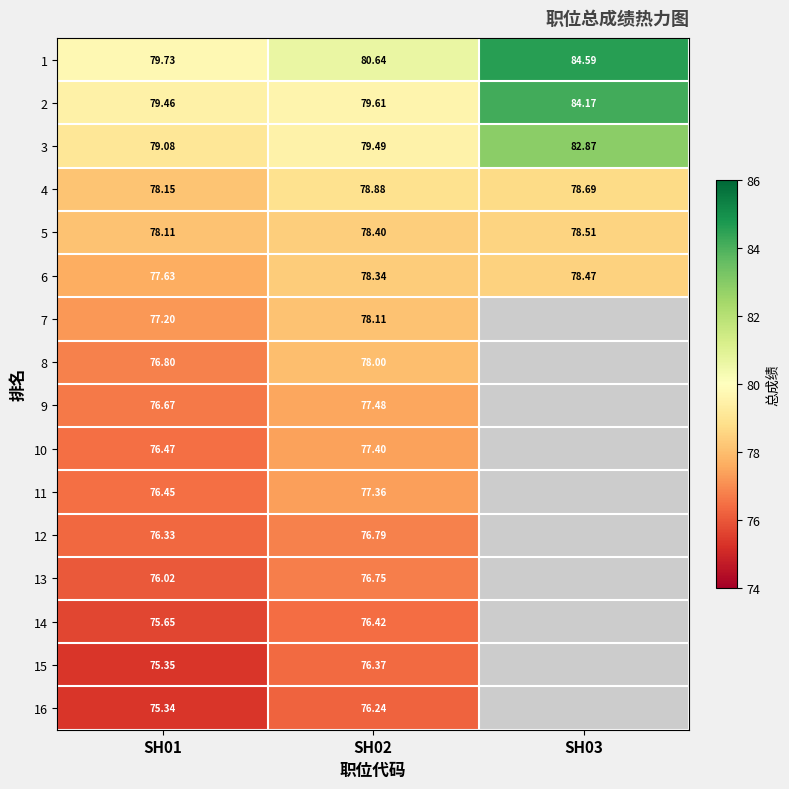

Is the value of 6 at SH02 greater than the value of 8 at SH02?

Yes